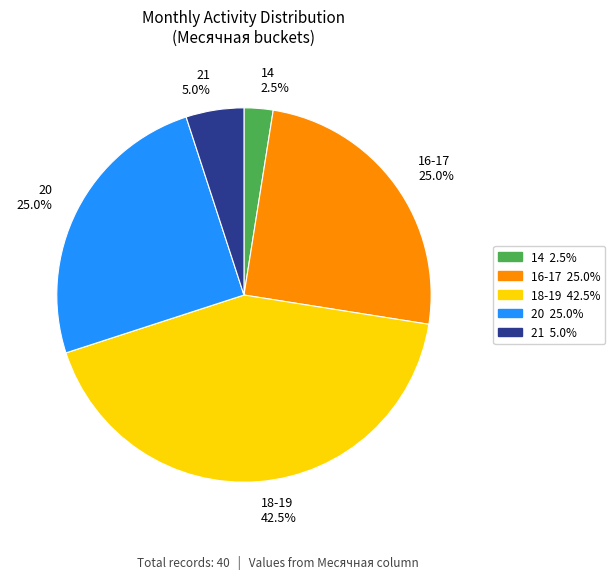

Between 20 25.0% and 14 2.5%, which is larger?

20 25.0%